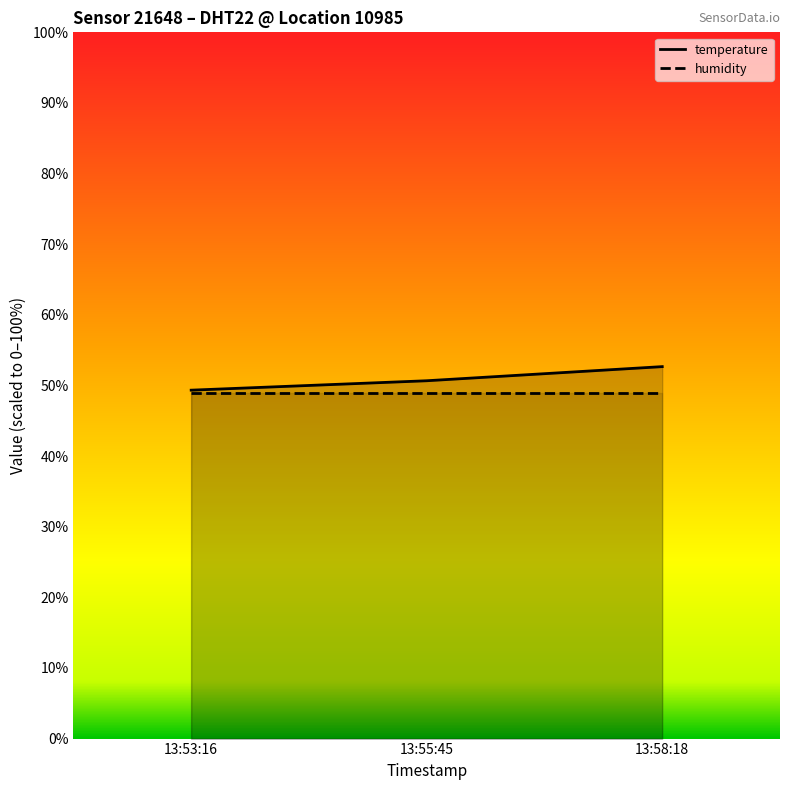

What is the difference between the values at 13:53:16 and 13:58:18?

3.3